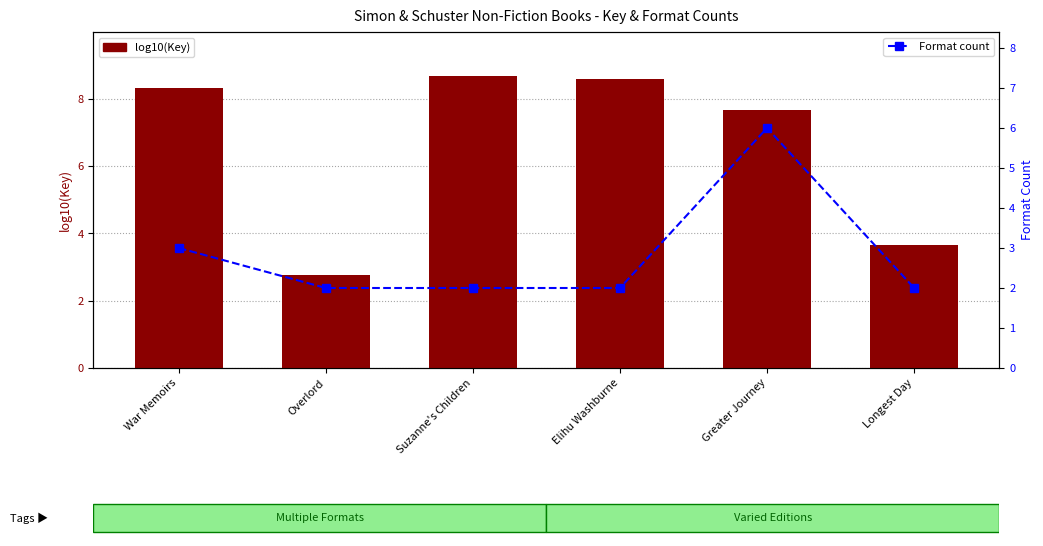

Rank the series at Greater Journey from lowest to highest value.

Format count, log10(Key)